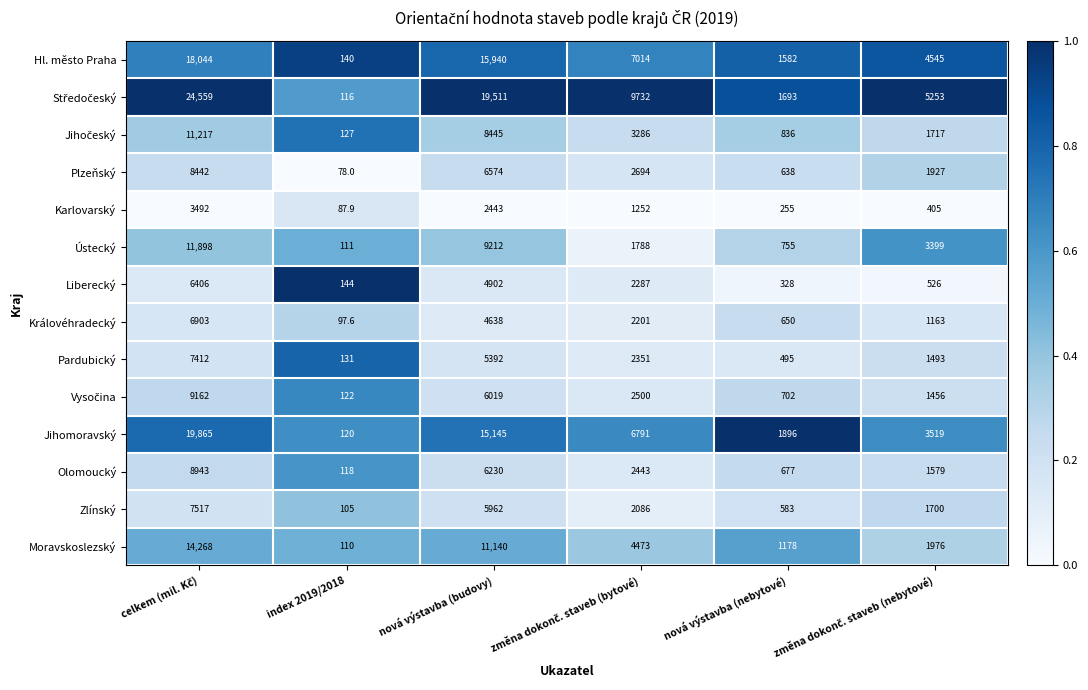

Is it true that Liberecký equals 7898.1 at nová výstavba (budovy)?

False